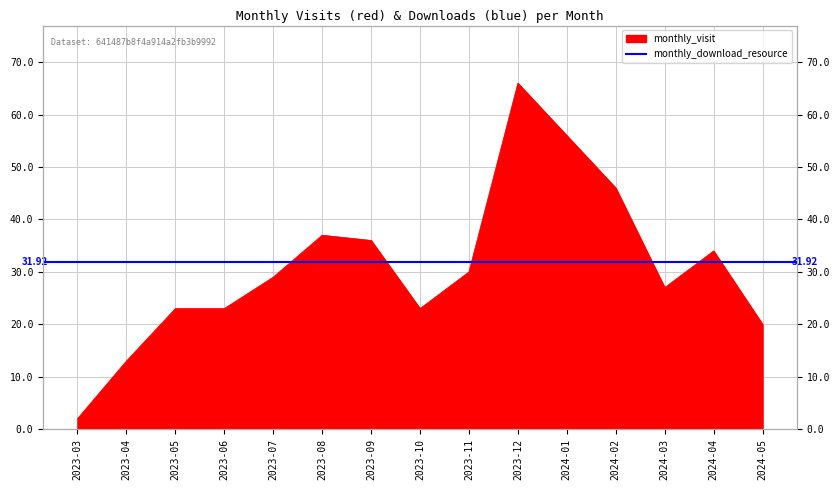

True or false: the data shows 8 at 2023-10.

False